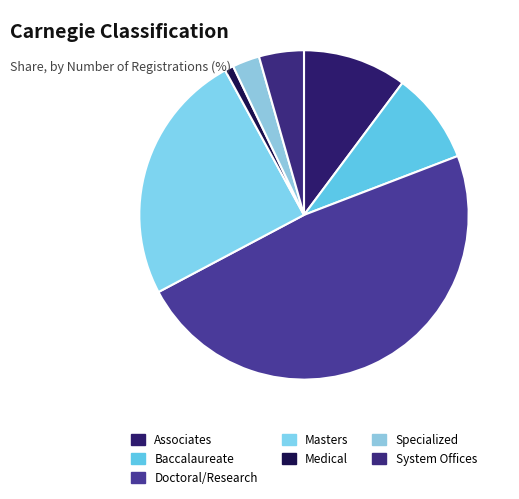

True or false: Medical accounts for 1% of the total.

True